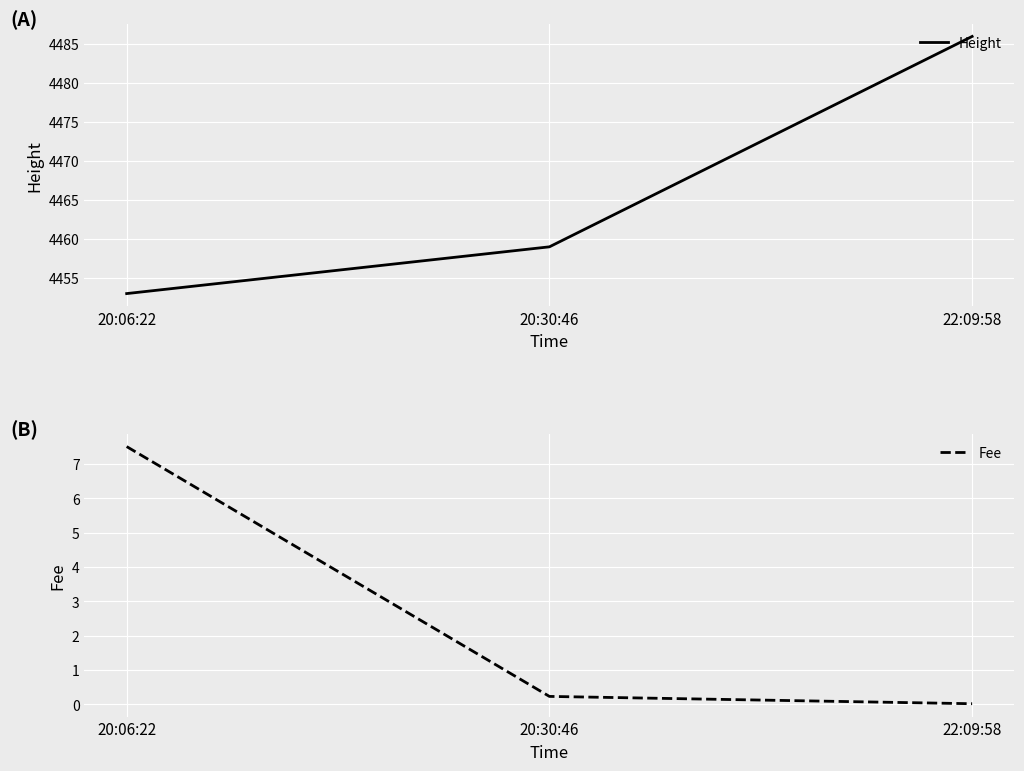

What position from the left is 20:30:46?

2